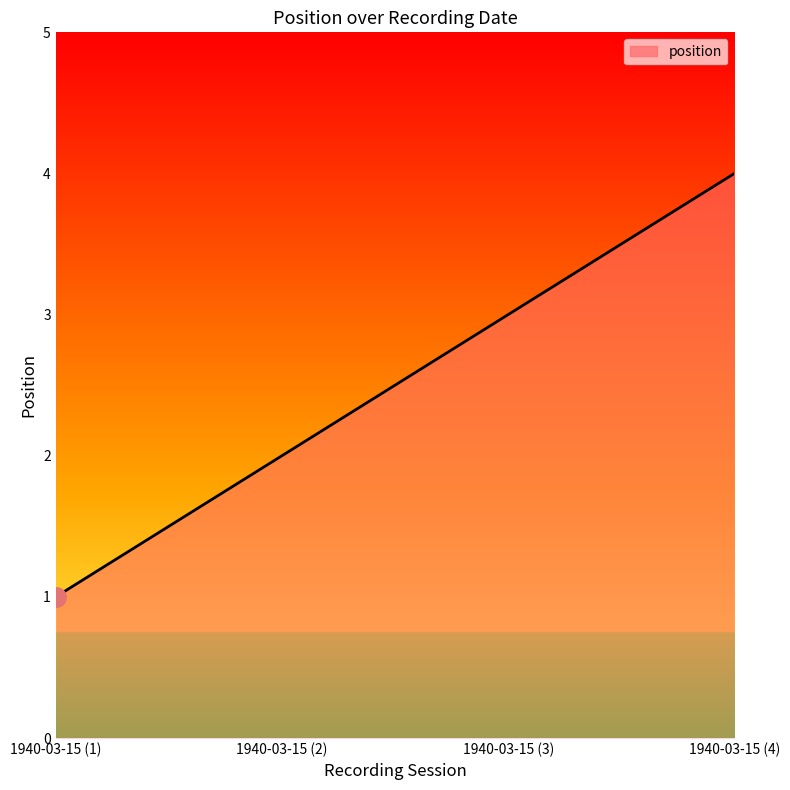

What is the maximum value shown in the chart?

4